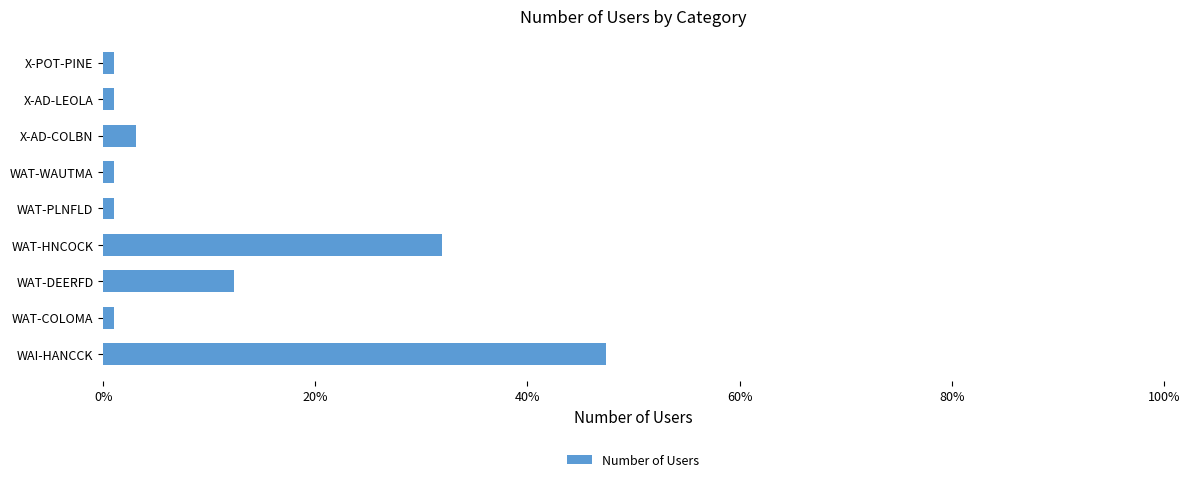

Count the number of categories in the chart.

9